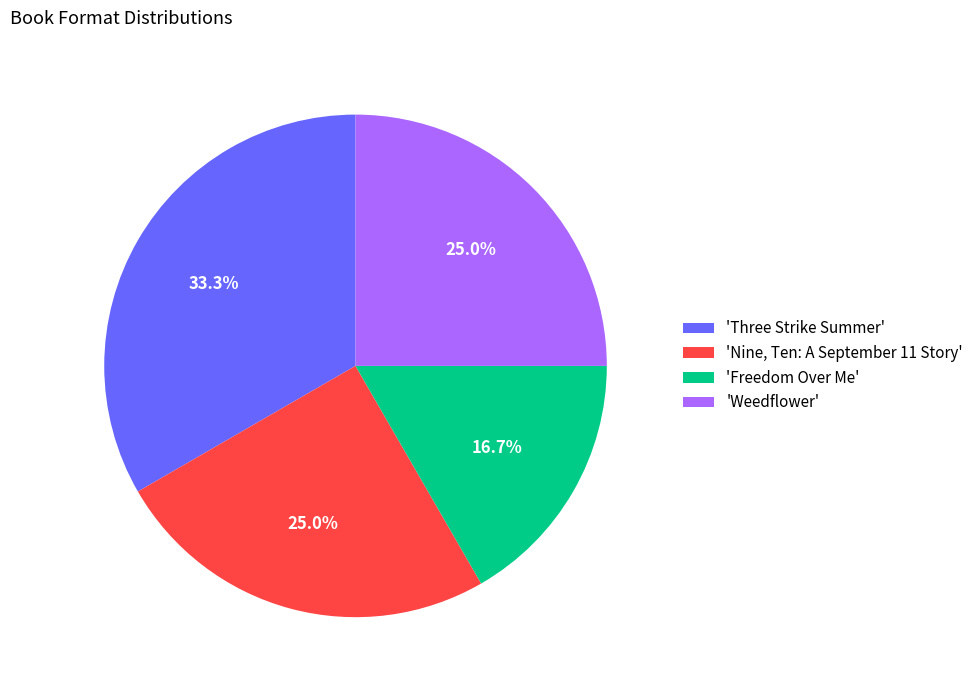

Is there any slice that represents more than half of the pie?

No